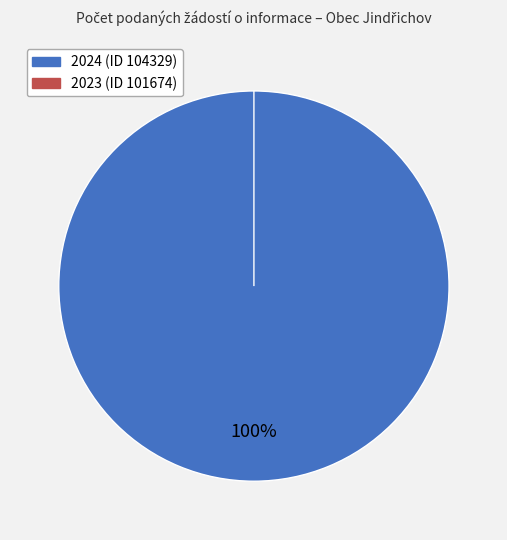

Does any single category account for the majority?

Yes